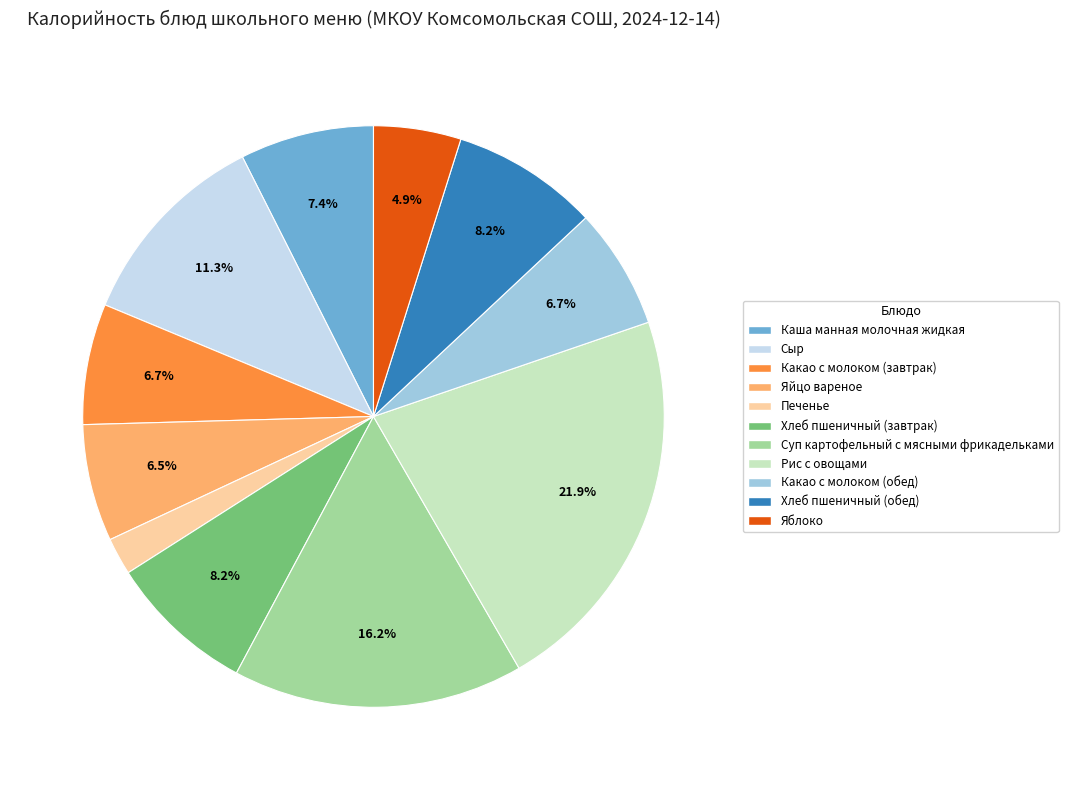

What is the smallest slice in the pie chart?

Печенье